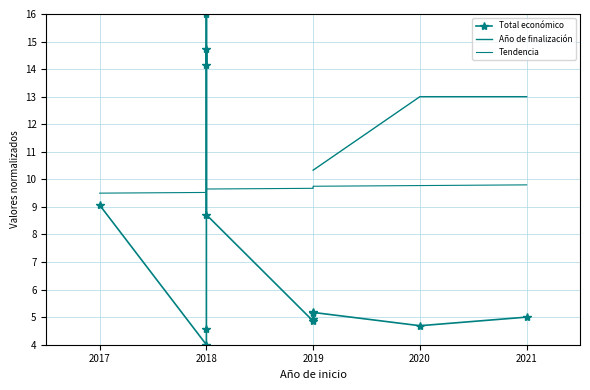

How many series are shown in this chart?

3